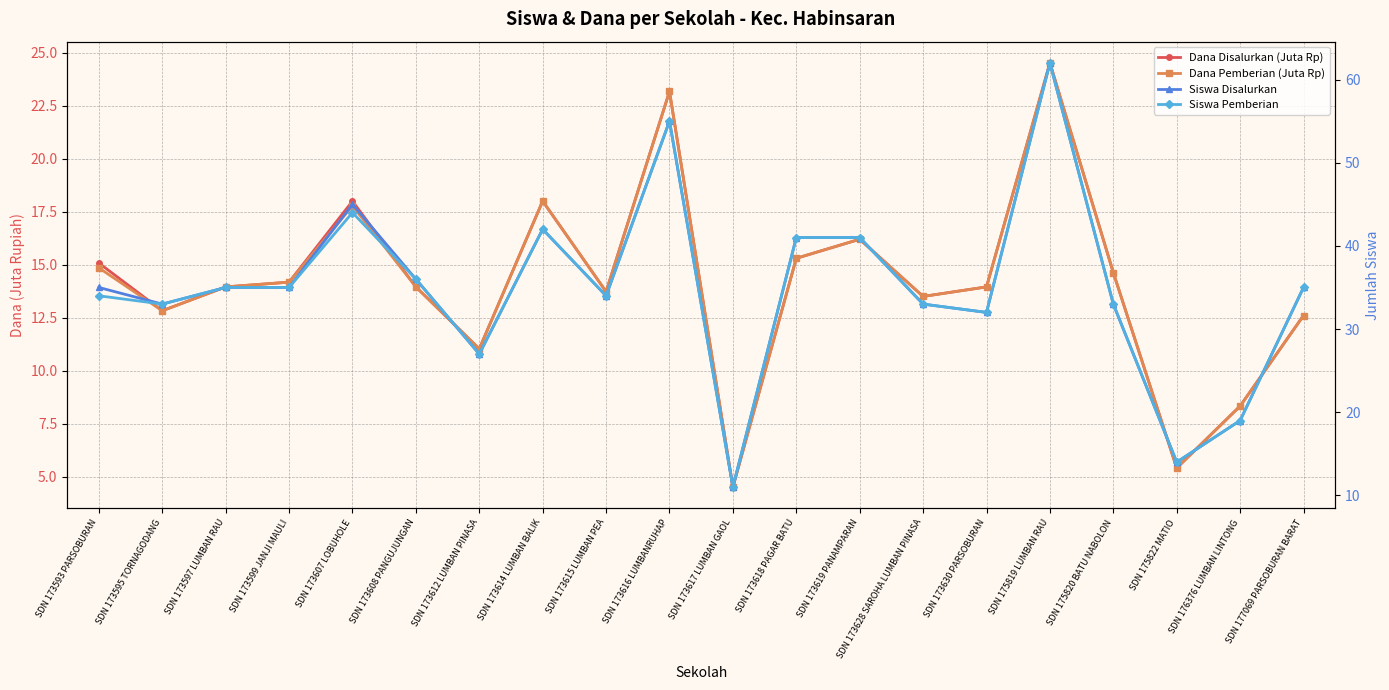

Does the chart display data point markers on the line(s)?

Yes